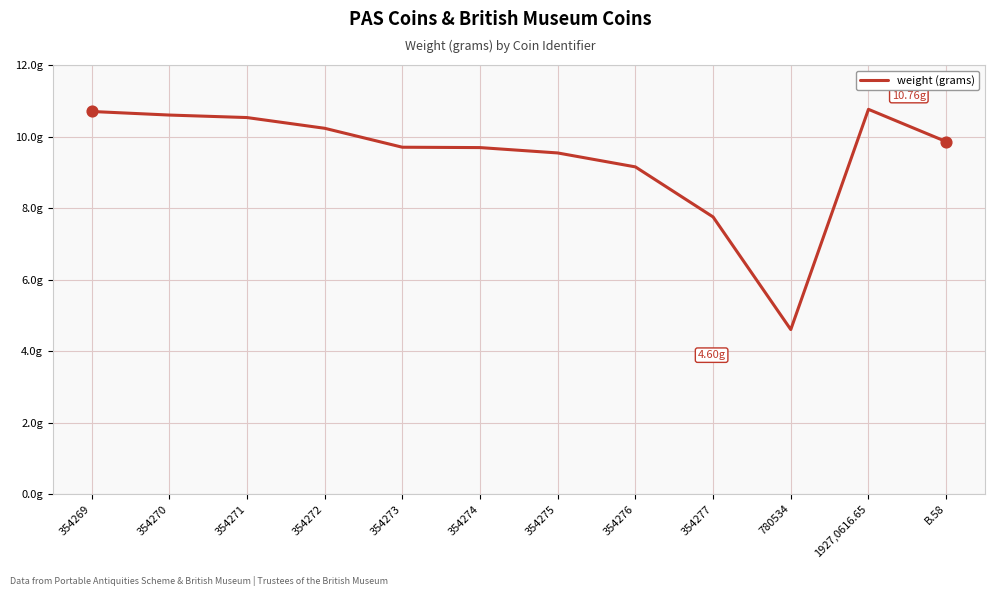

Between 354275 and 354270, which is larger?

354270